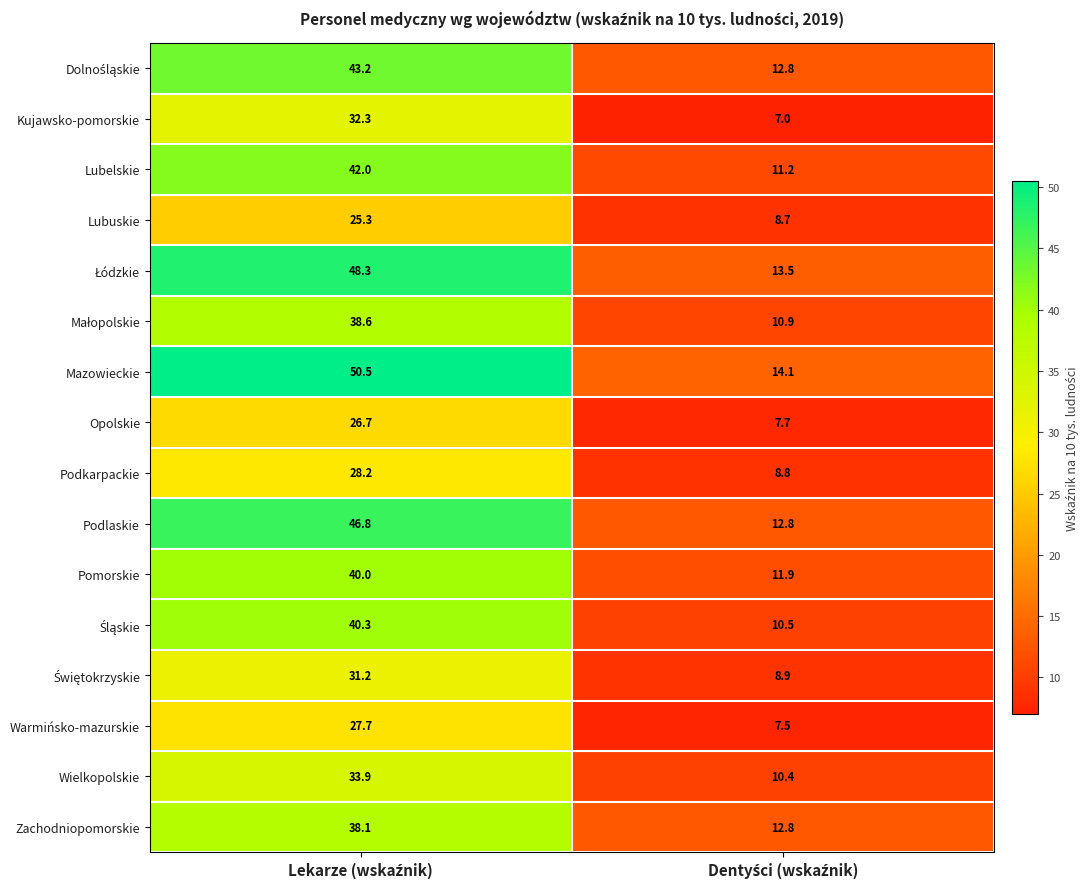

Which series has the largest total across all categories?

Mazowieckie